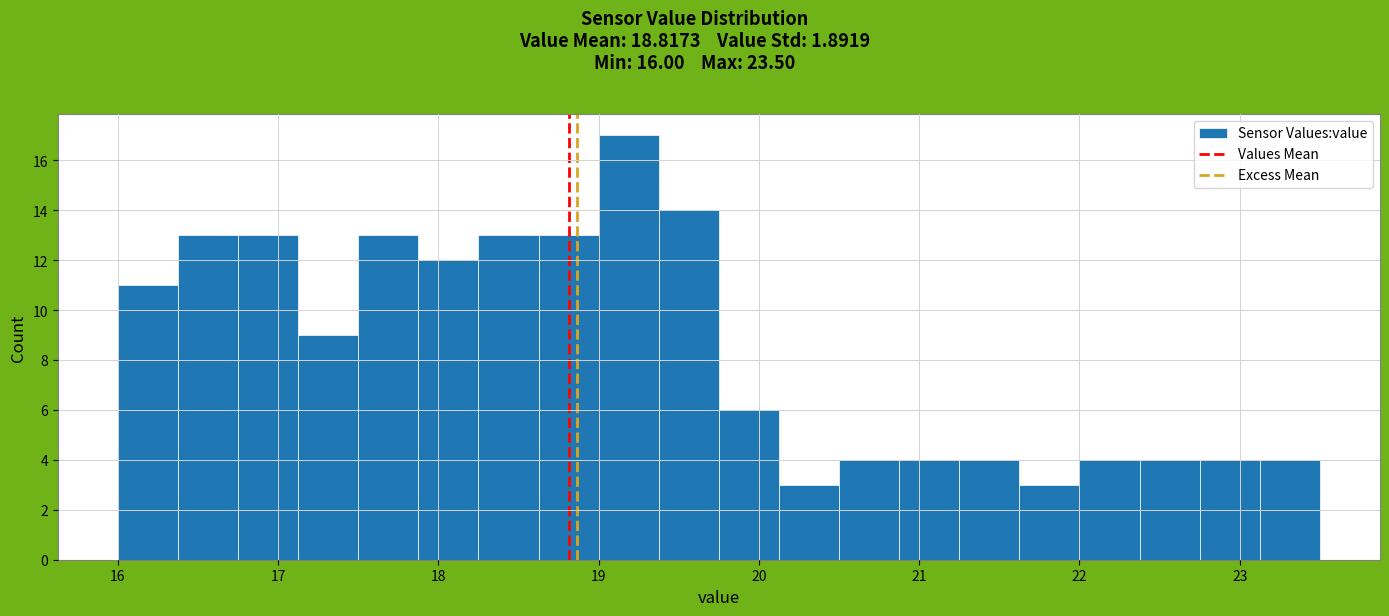

Around what value on the x-axis is the tallest bar? Give the approximate position of its centre, as read against the axis.

19.2